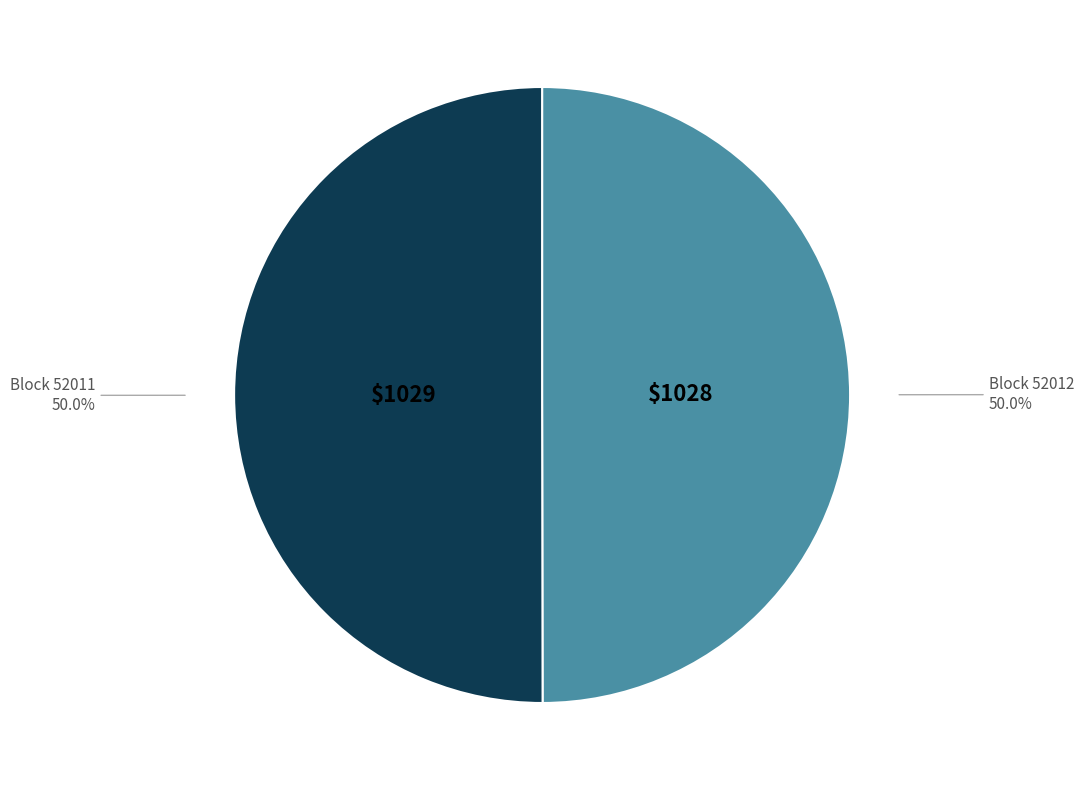

Approximately how many times larger is the value at Block 52012 compared to Block 52011?

1.0